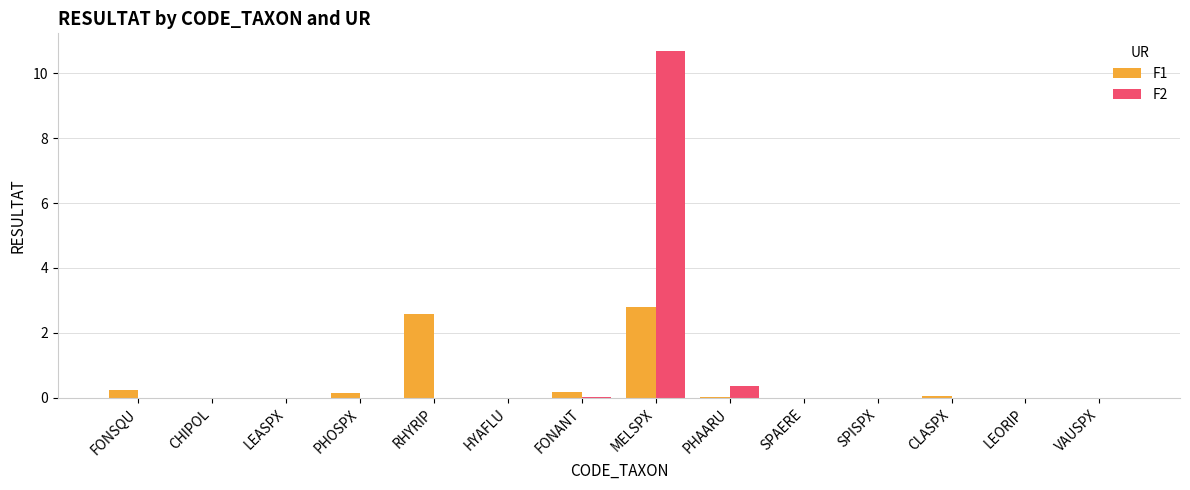

Is it true that F2 equals 0.0 at LEORIP?

True